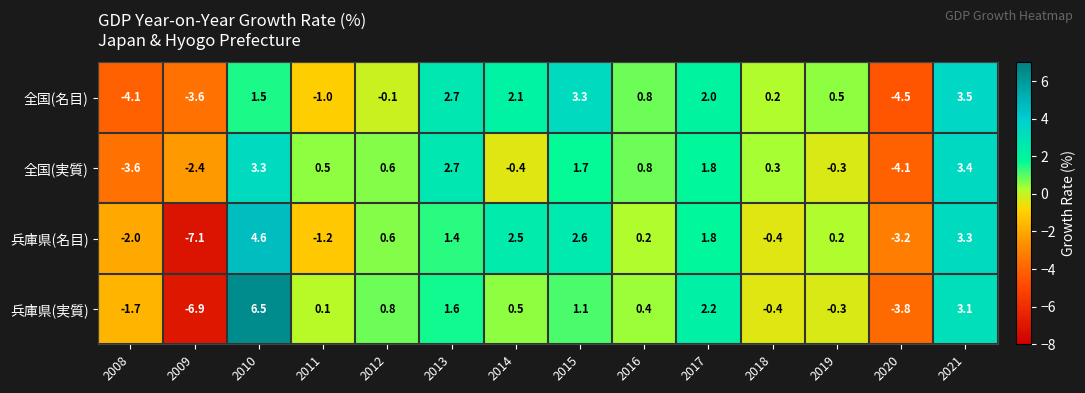

How many data points does each series have?

14